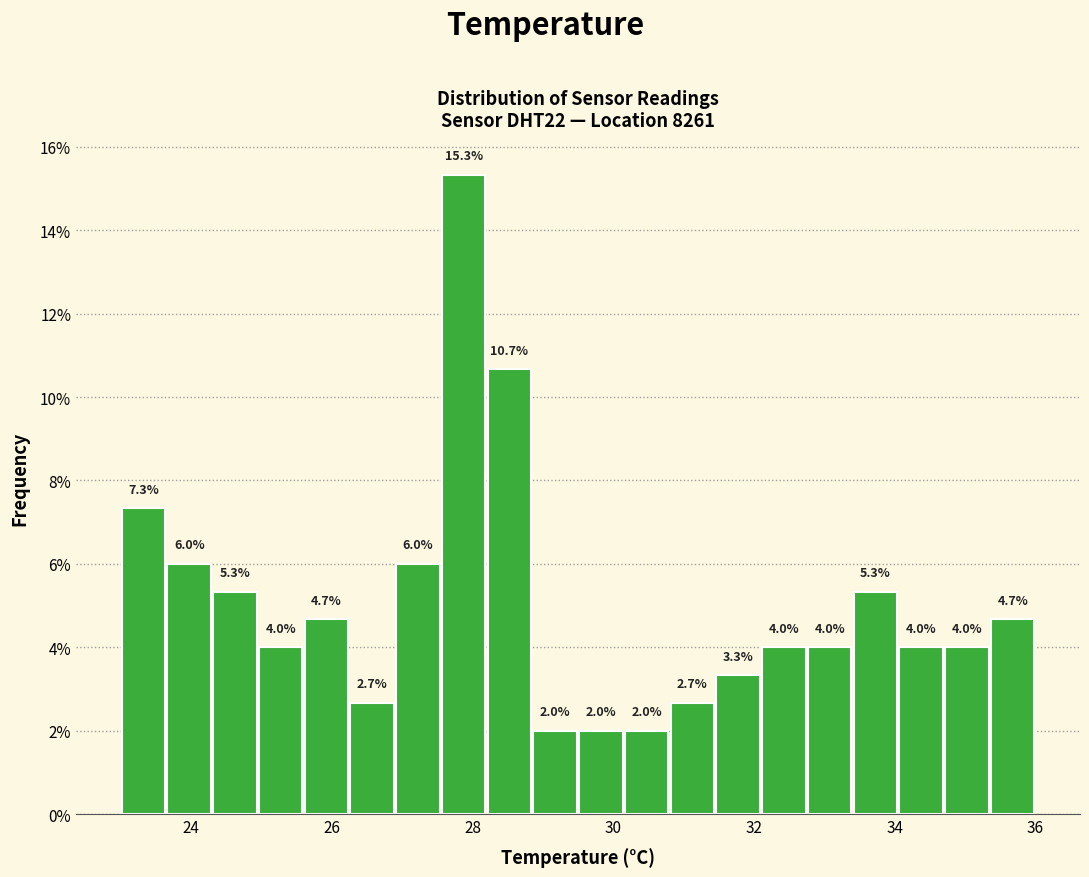

Read against the x-axis, roughly where is the centre of the tallest bar?

27.8